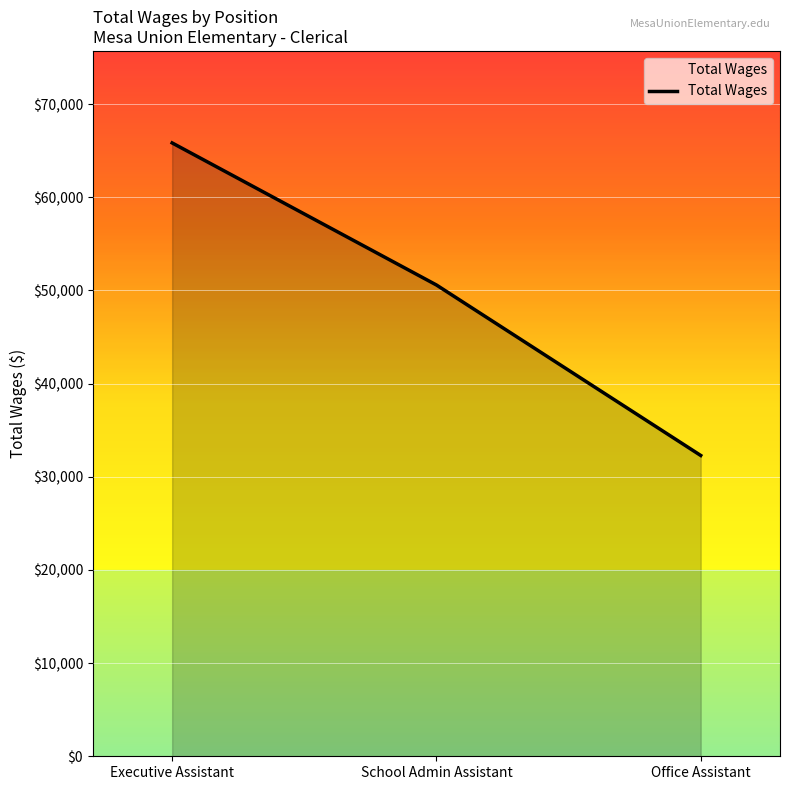

At which category does the chart reach its minimum across all series?

Office Assistant